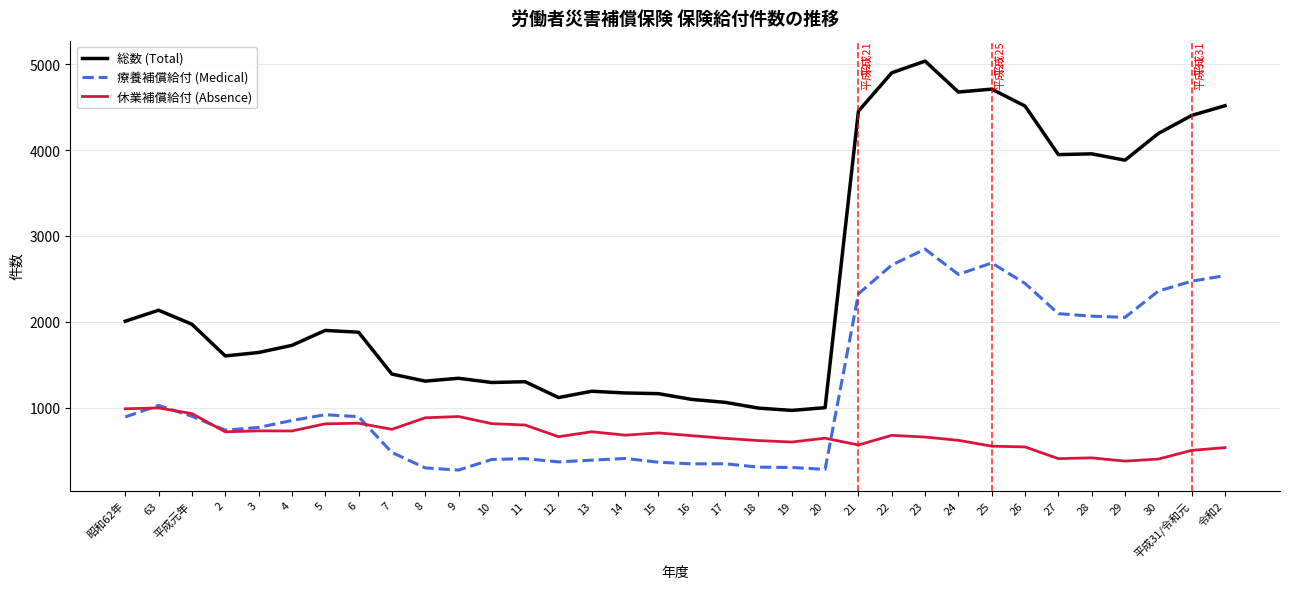

Rank the series by their maximum value, from lowest to highest.

休業補償給付 (Absence), 療養補償給付 (Medical), 総数 (Total)